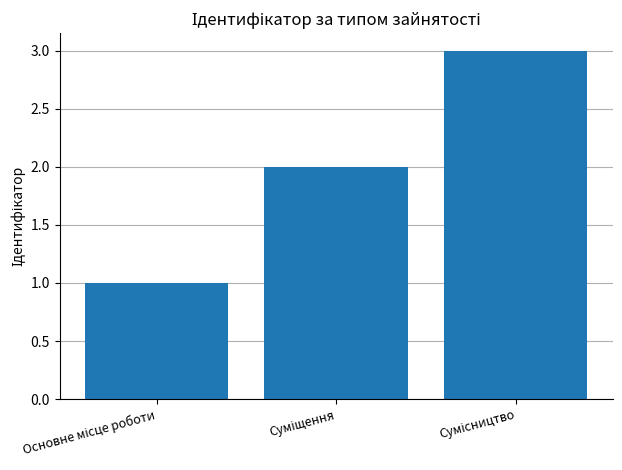

What is the sum of all values?

6